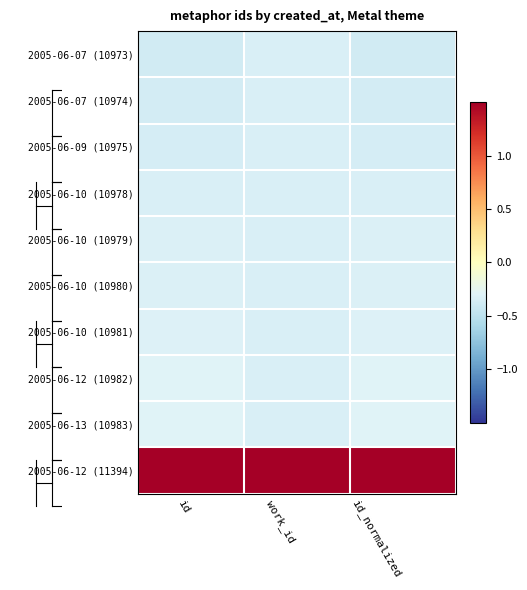

Count the number of data series in this chart.

10